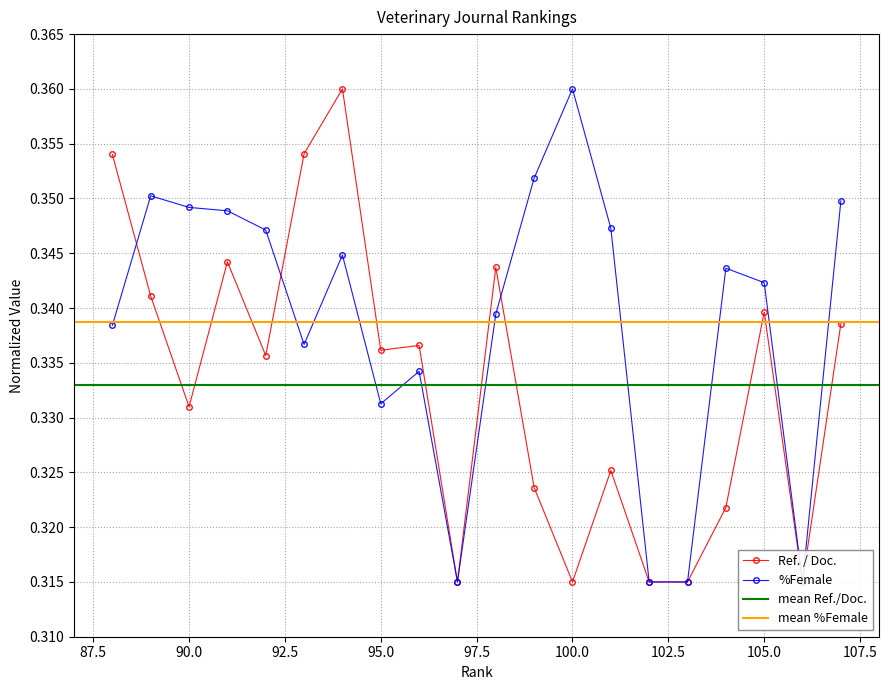

How many lines are shown in the chart?

2